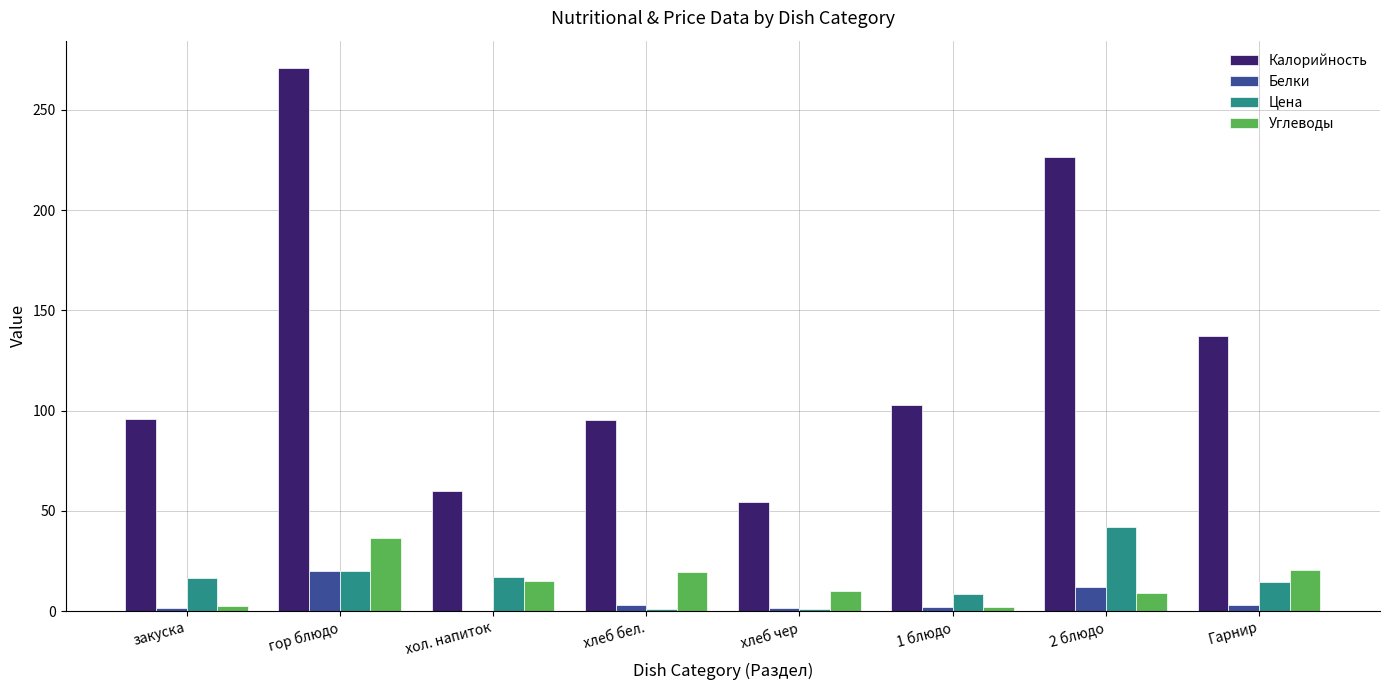

Between 1 блюдо and Гарнир, which series saw the biggest shift?

Калорийность